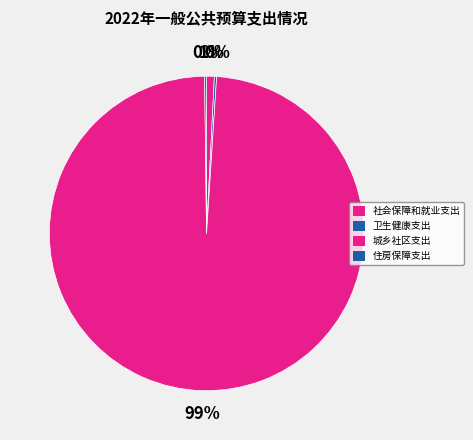

What percentage is the 社会保障和就业支出 slice, to the nearest percent?

1%